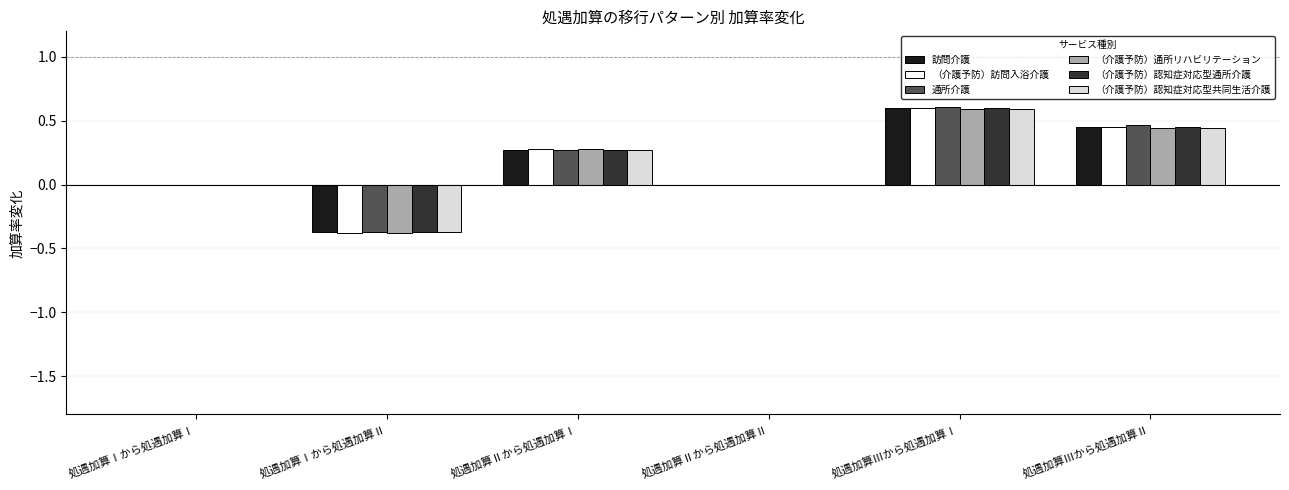

At which category does the chart reach its peak across all series?

処遇加算Ⅲから処遇加算Ⅰ